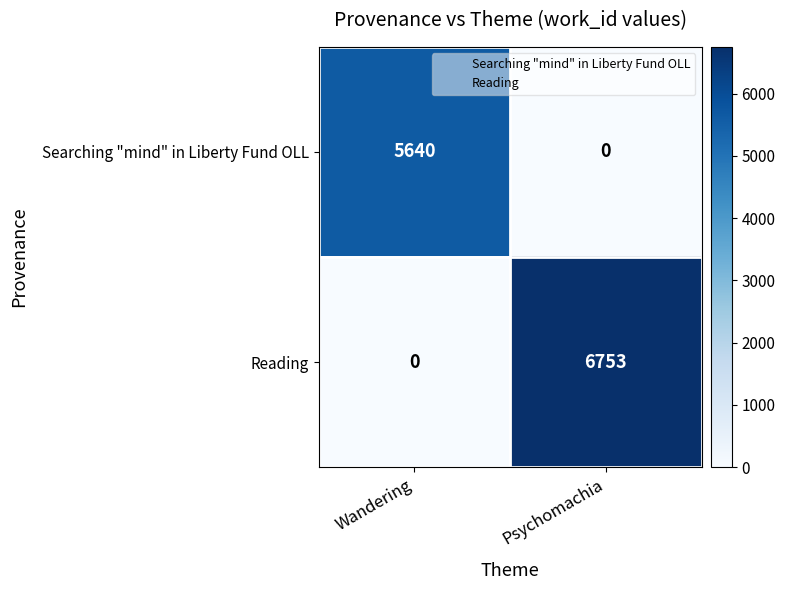

Reading left to right, extract all data points from this chart.

Searching "mind" in Liberty Fund OLL: Wandering=5640	Psychomachia=0
Reading: Wandering=0	Psychomachia=6753